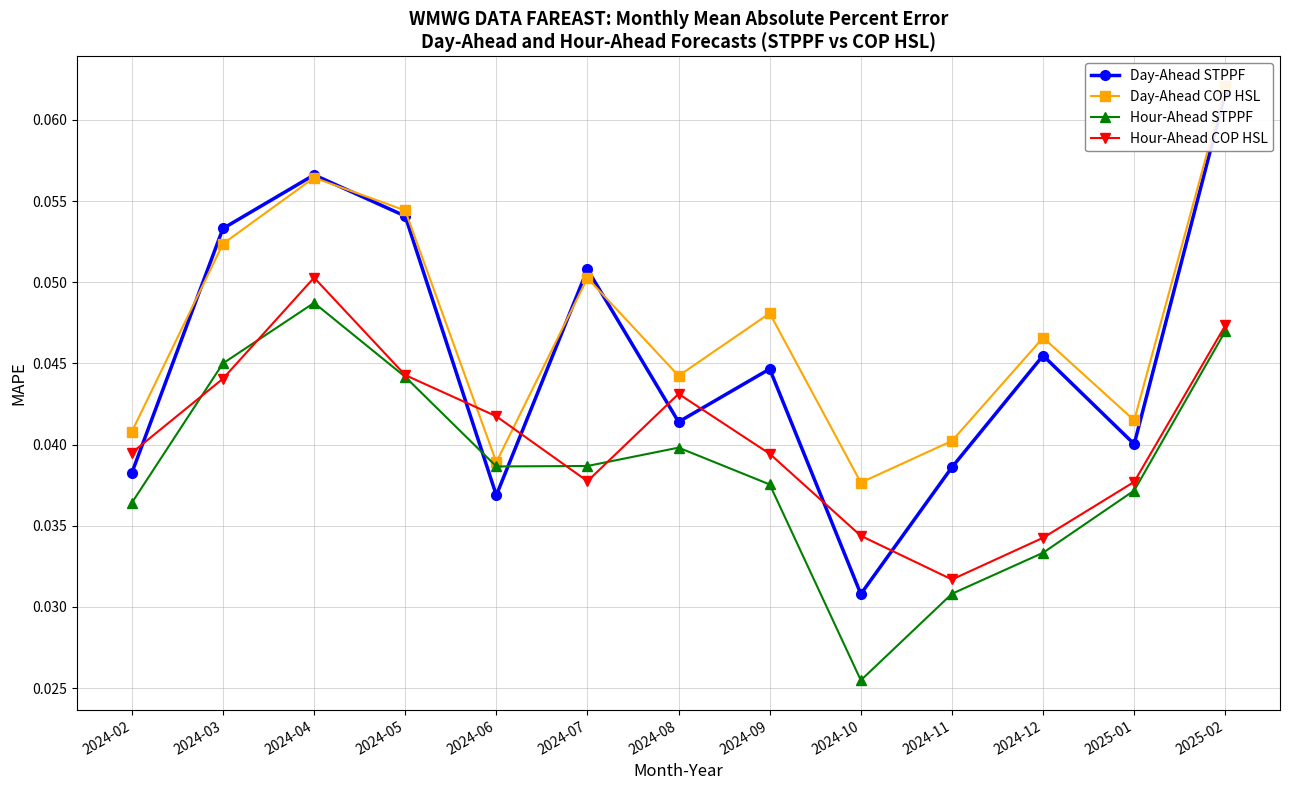

Does the chart display data point markers on the line(s)?

Yes